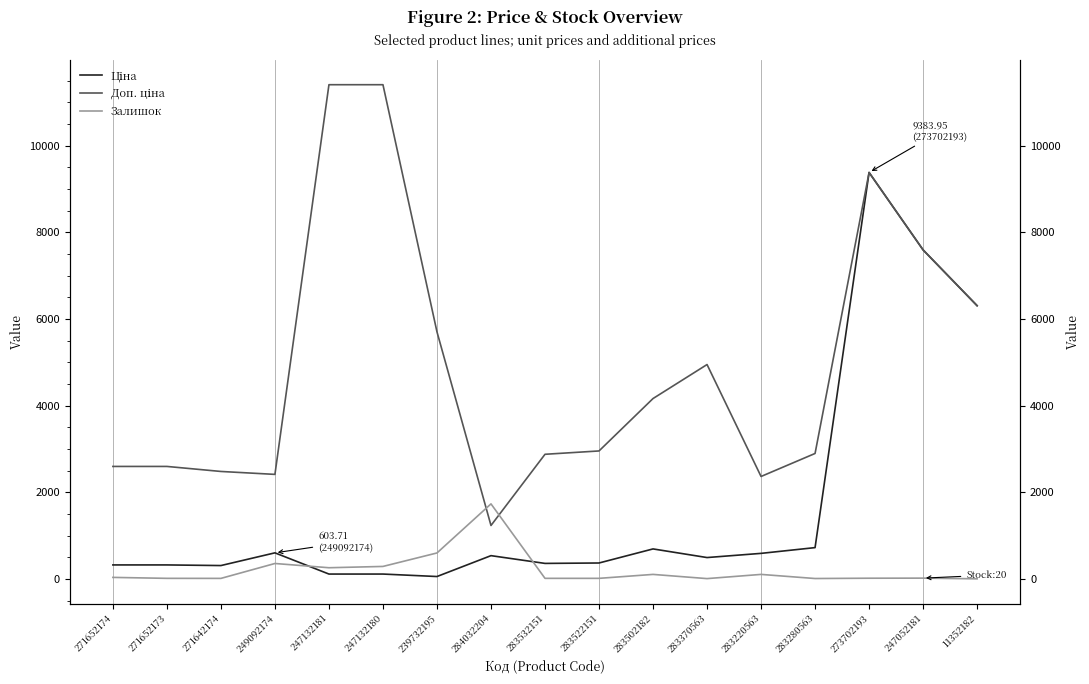

Between 283280563 and 284032204, which is larger?

283280563